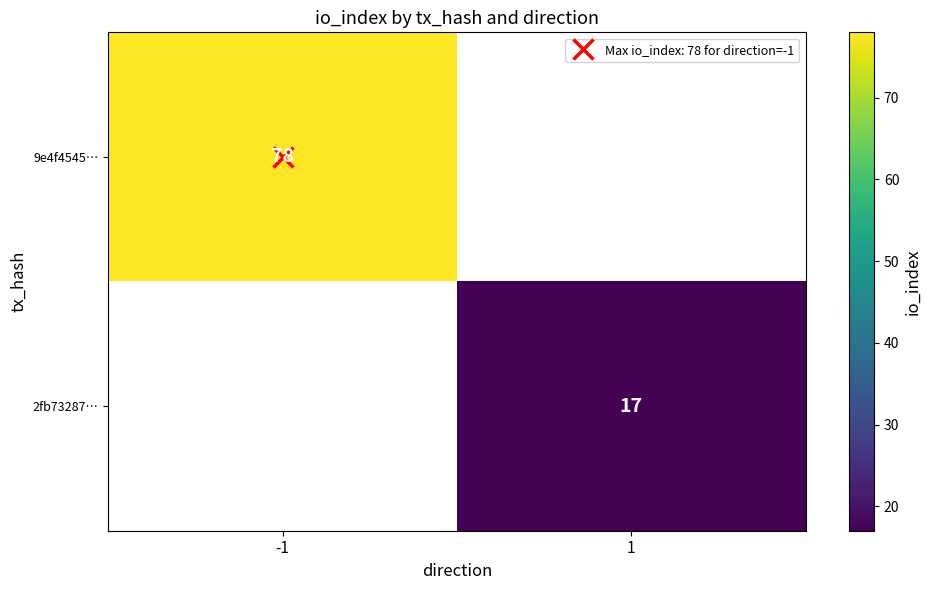

Read the 9e4f4545… value at -1.

78.0